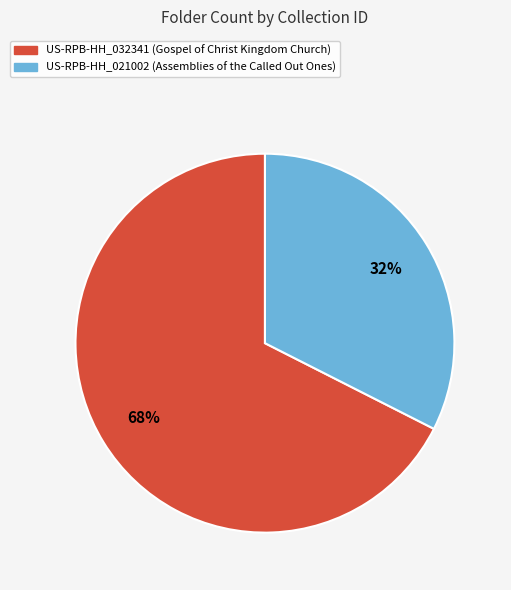

To the nearest percent, what is the average slice percentage?

50%